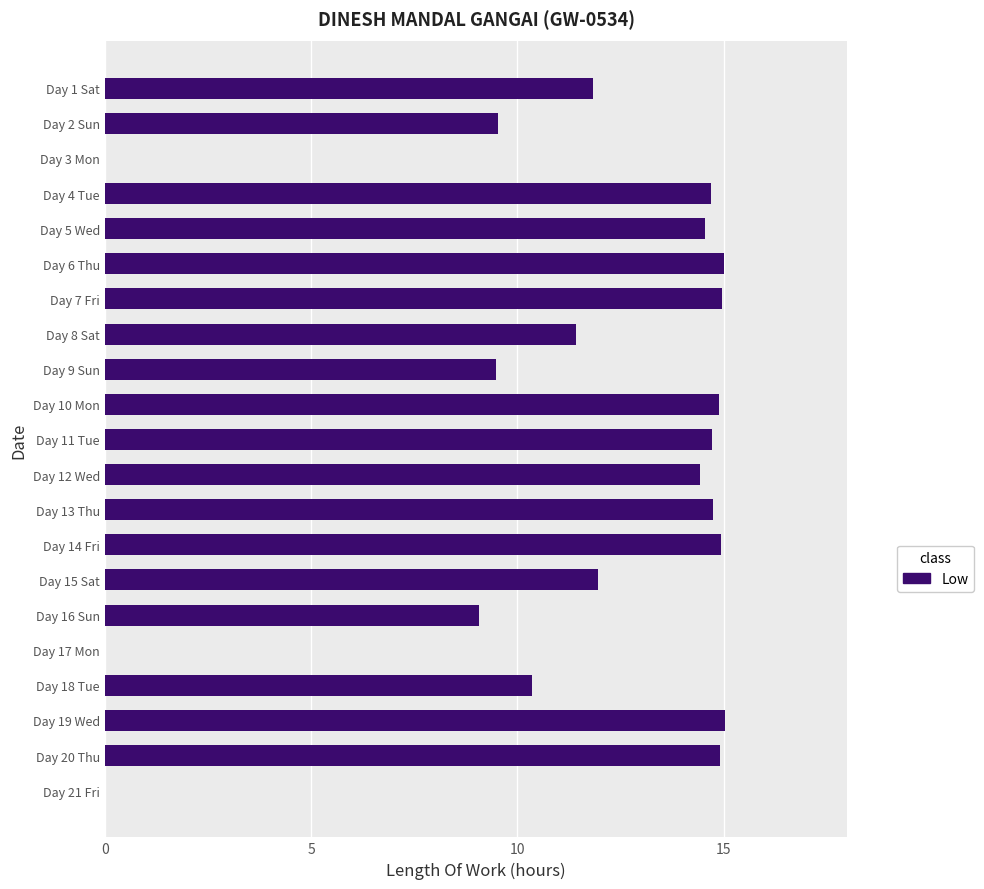

Where is the data nearest to the value 7?

Day 16 Sun